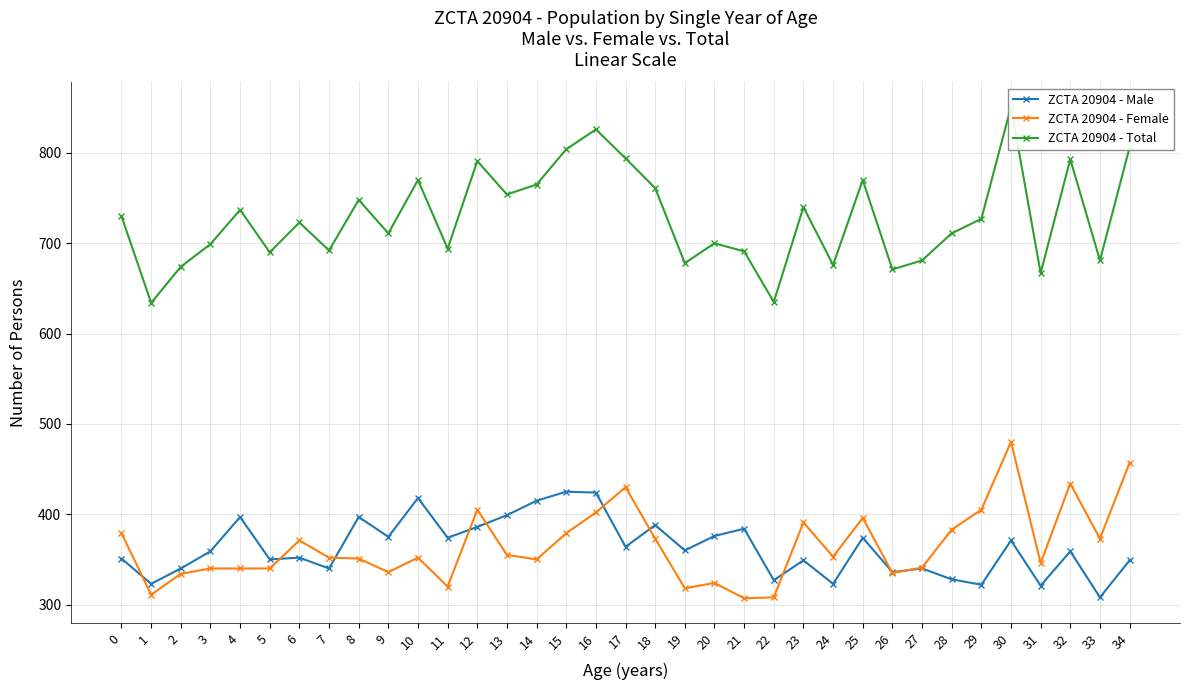

What is the value of the ZCTA 20904 - Female point at the 10th from the left?

336